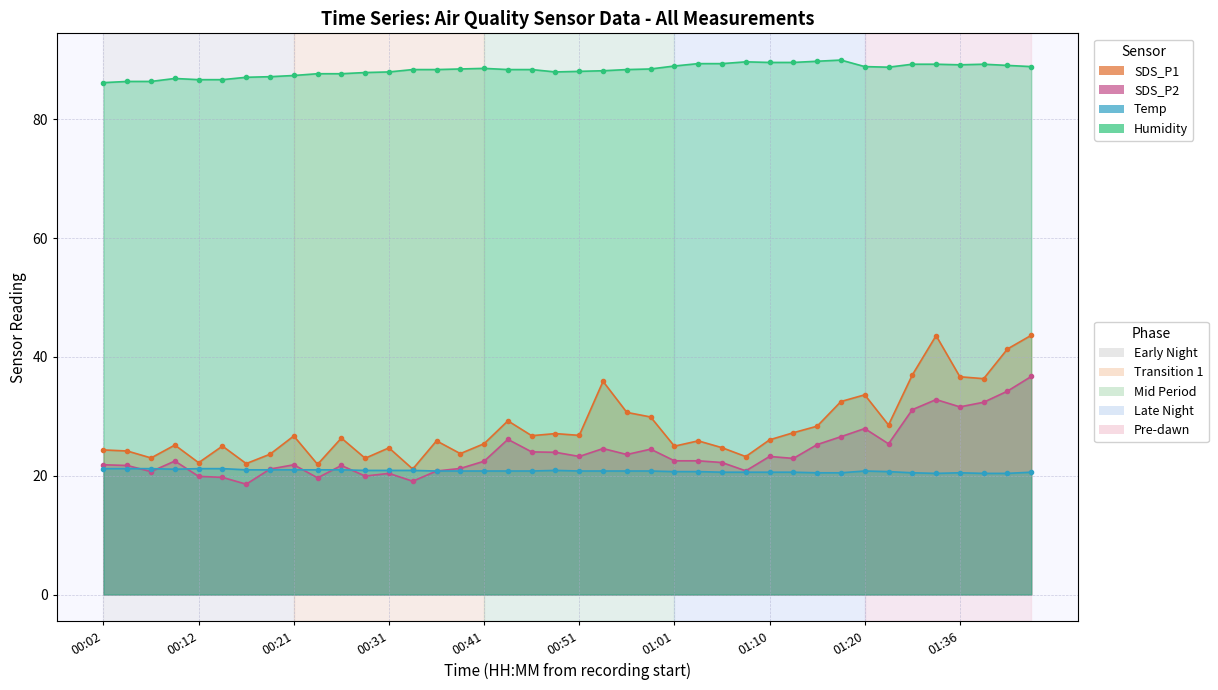

In SDS_P1, how many points are lower than both neighbors (excluding endpoints)?

13